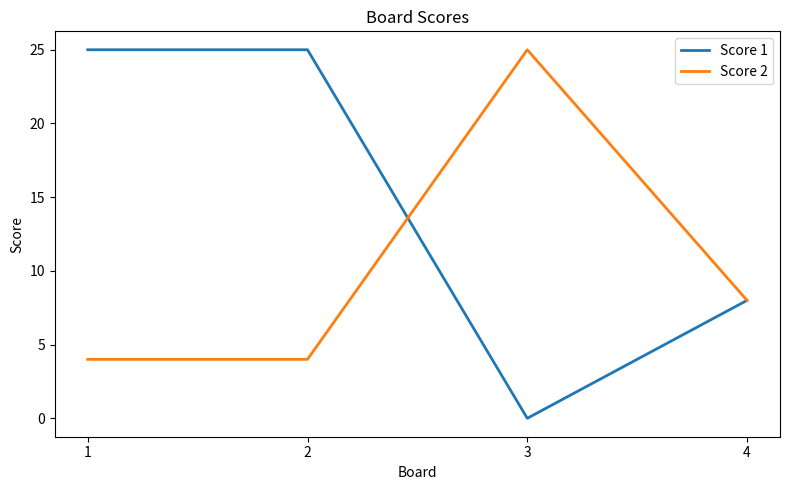

Does the chart display data point markers on the line(s)?

No